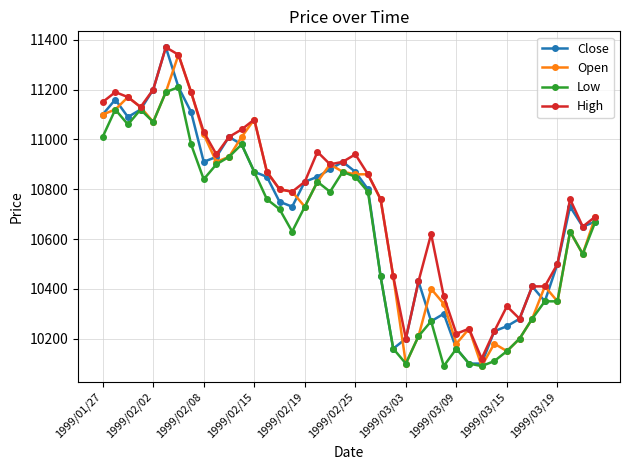

True or false: Open has more than 0 points higher than both neighbors.

True